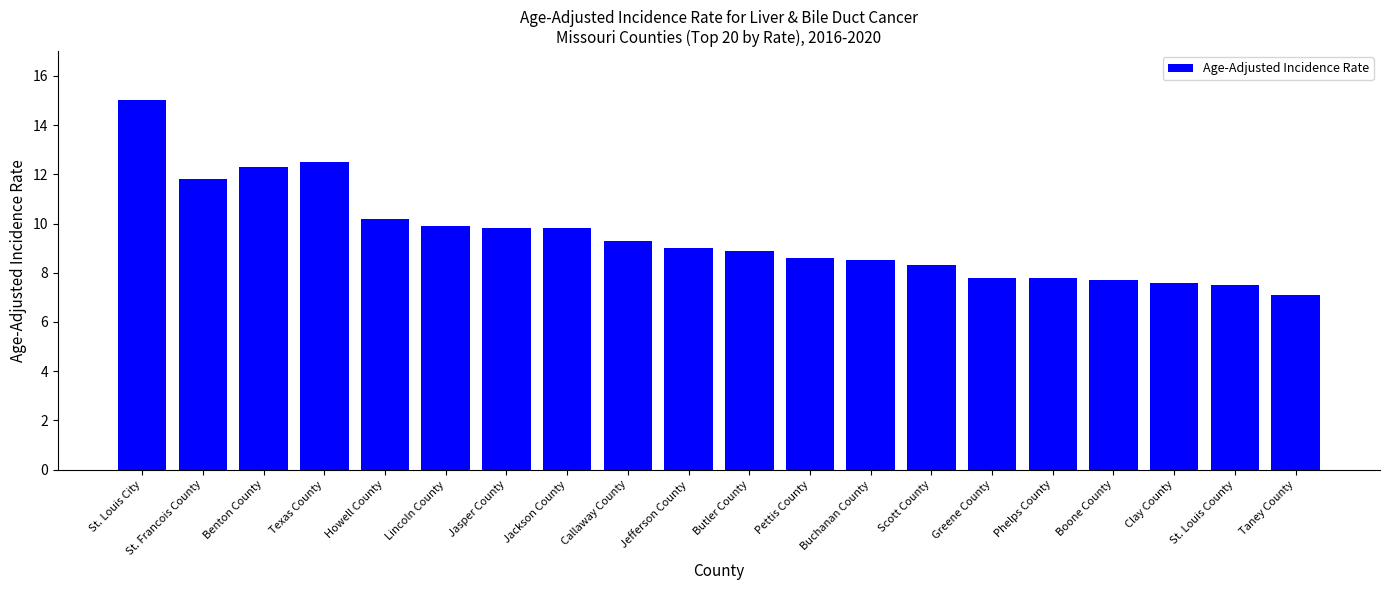

Are the bars grouped side by side (vs. stacked)?

No